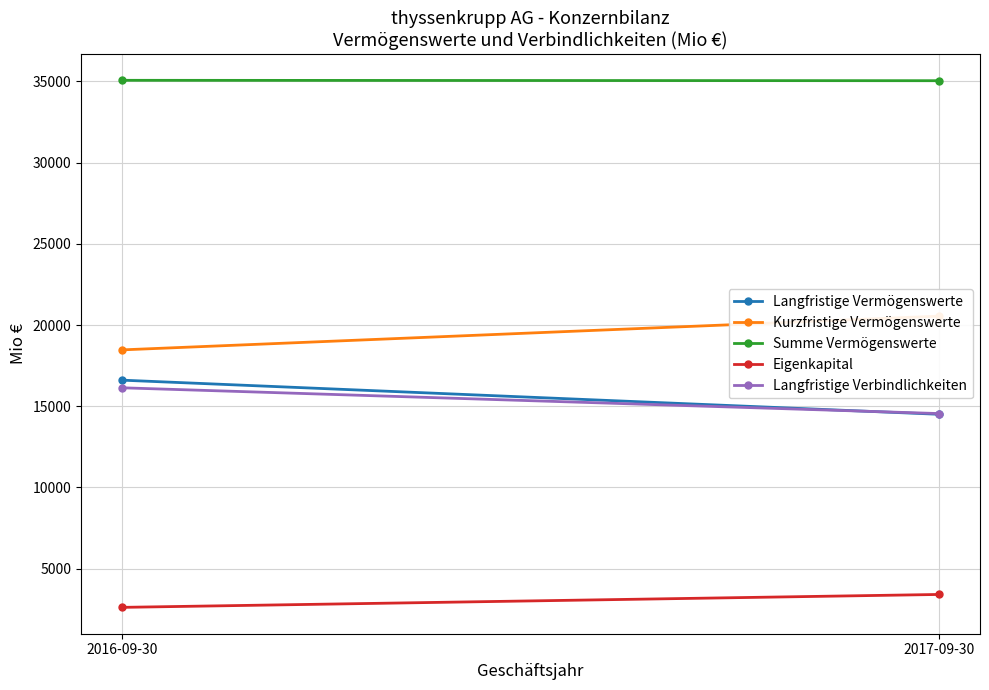

What is the average value of the Langfristige Vermögenswerte series?

15553